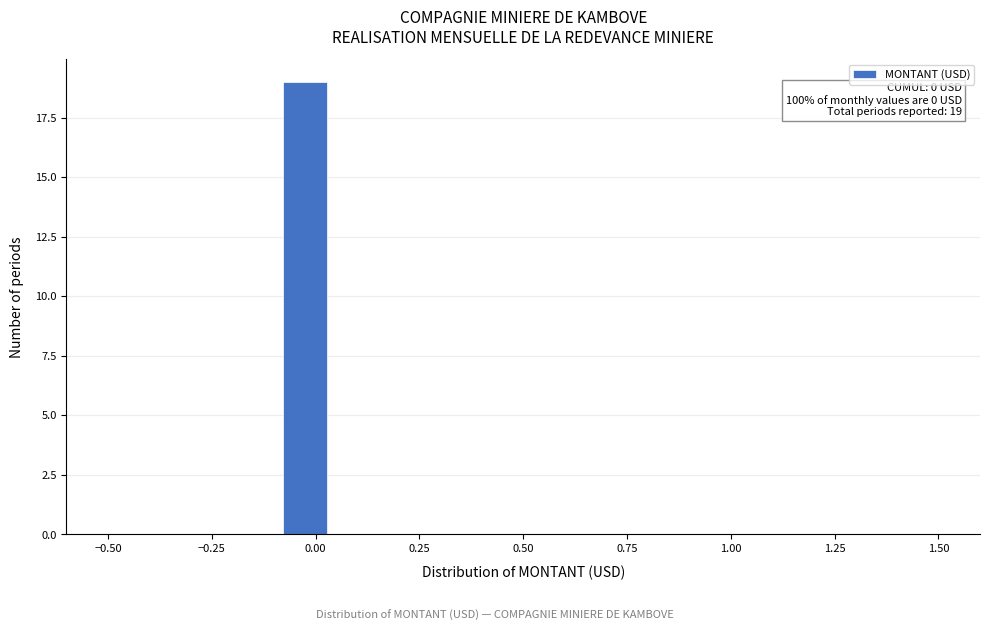

Around what value on the x-axis is the tallest bar? Give the approximate position of its centre, as read against the axis.

-0.05